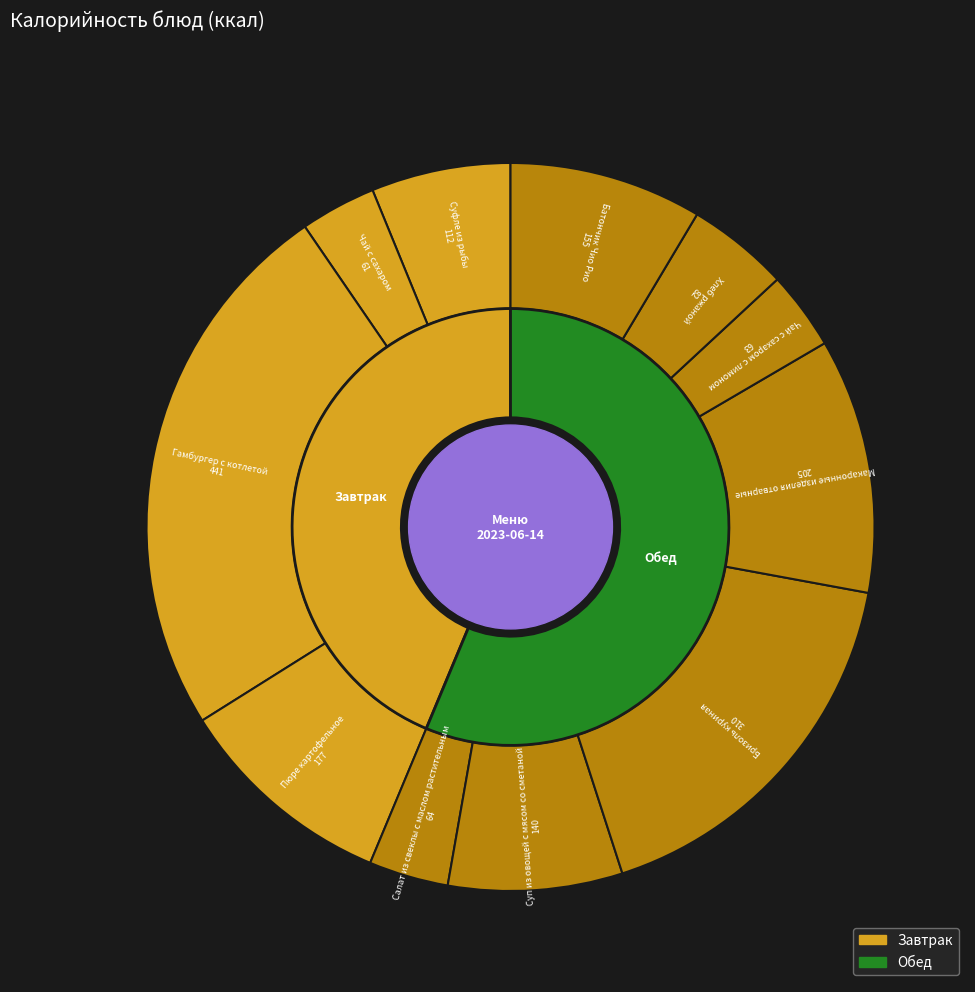

What is the ratio of the value at Макаронные изделия отварные to the value at Батончик Чио Рио?

1.3